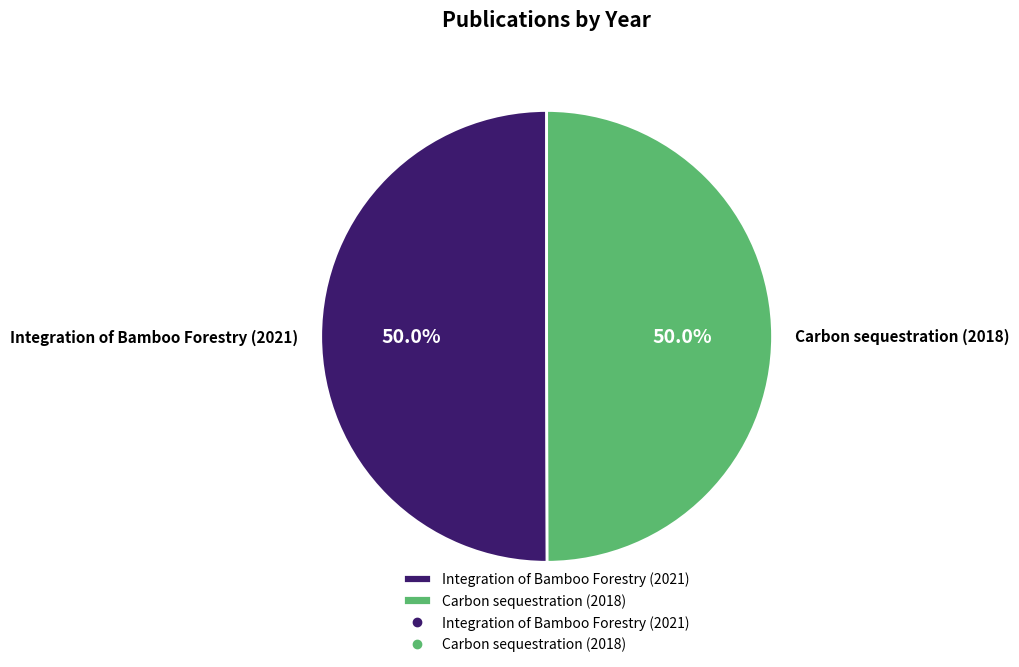

Approximately how many times larger is the value at Carbon sequestration (2018) compared to Integration of Bamboo Forestry (2021)?

1.0